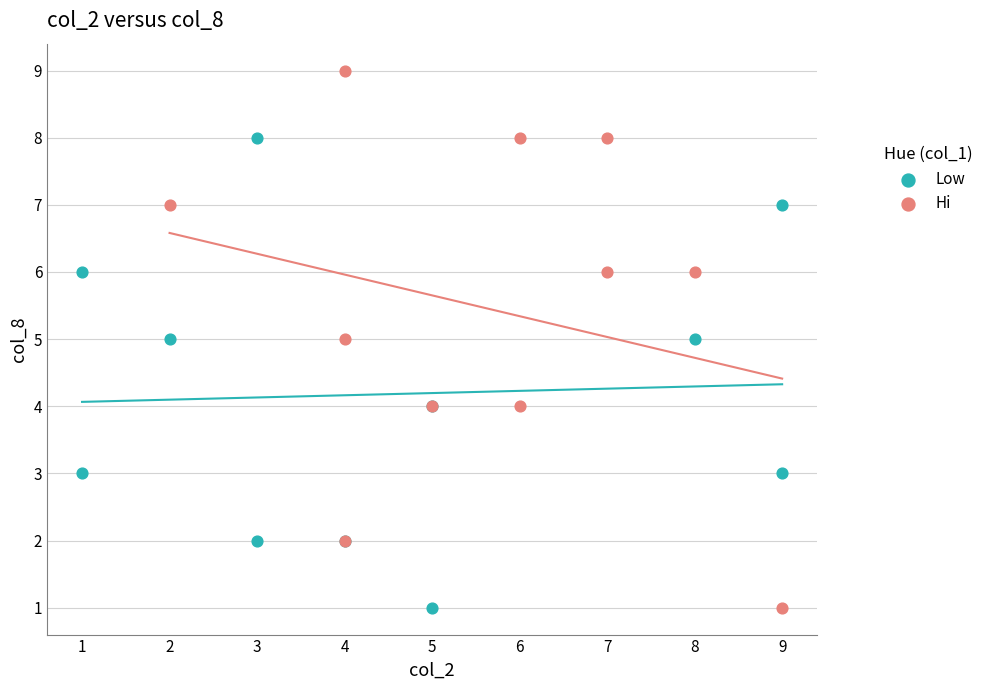

Which series has the largest Y range (max minus min)?

Hi